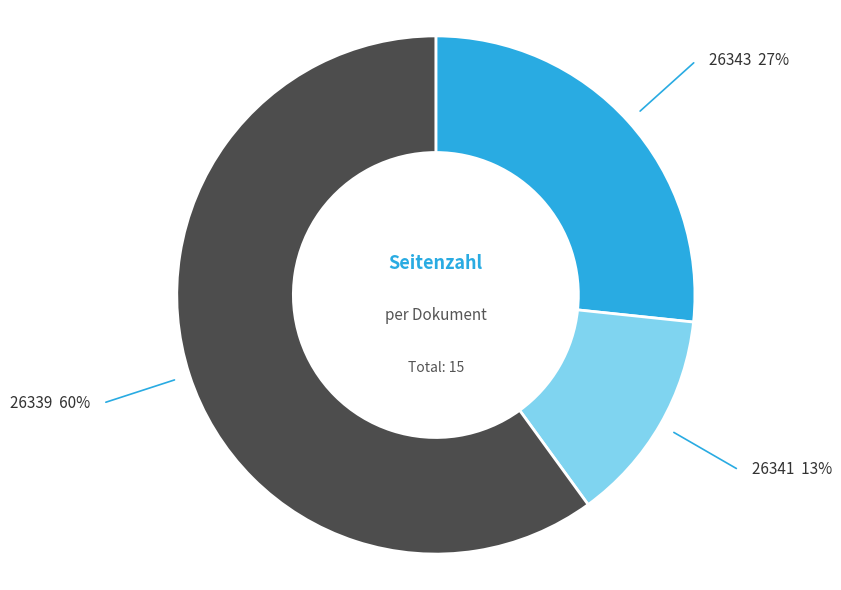

Is there a majority slice in this chart?

Yes